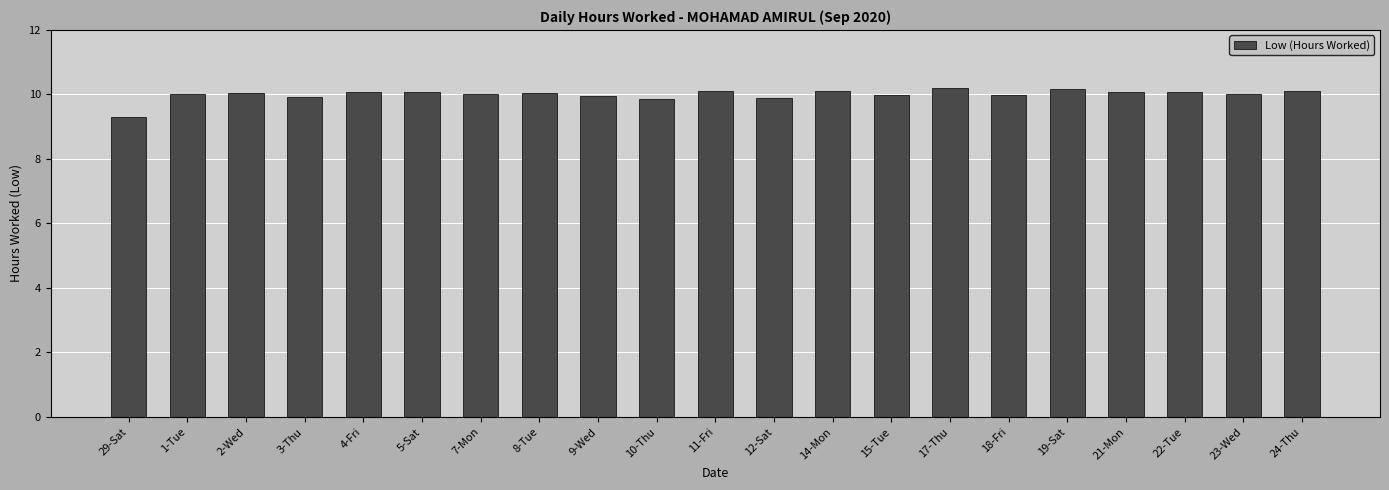

What is the average value?

10.0